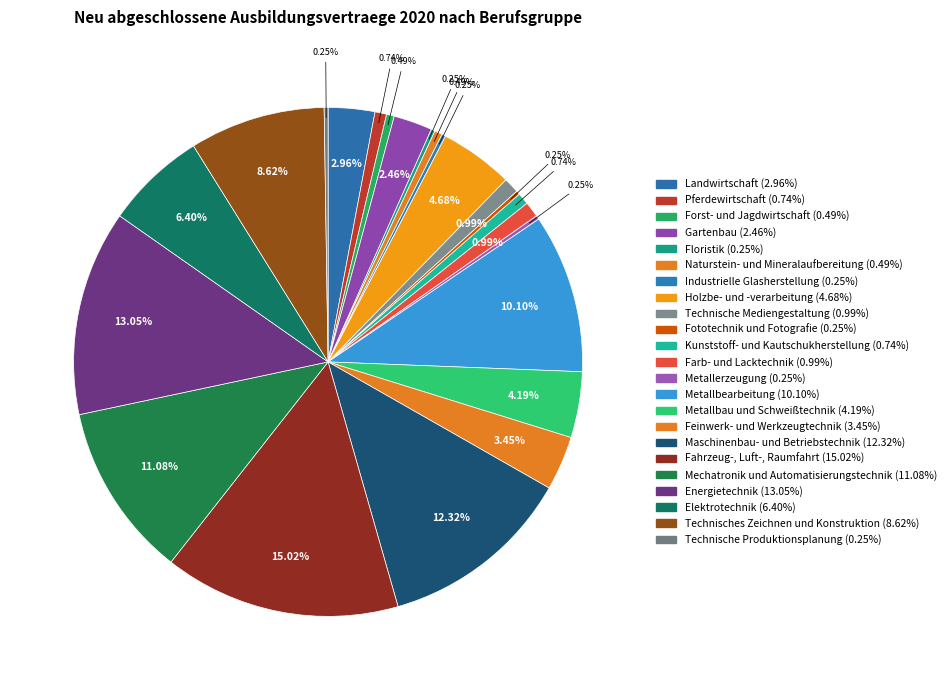

The Holzbe- und -verarbeitung slice represents 5% of the pie. True or false?

True